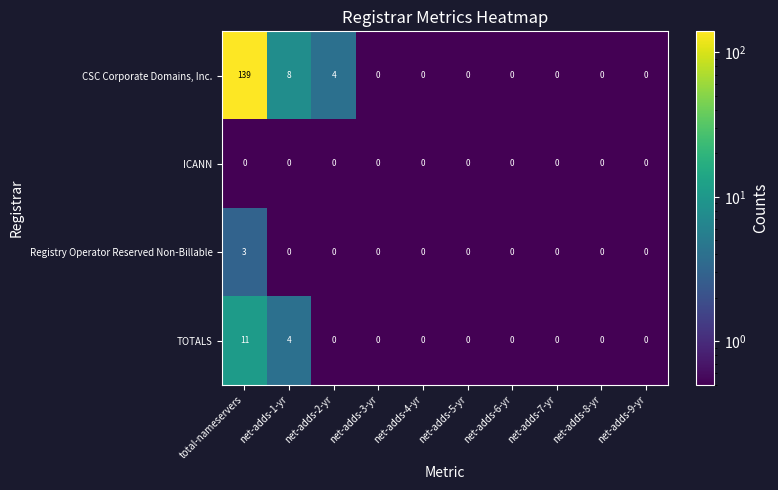

What is the sum of the CSC Corporate Domains, Inc. values at net-adds-5-yr and net-adds-1-yr?

8